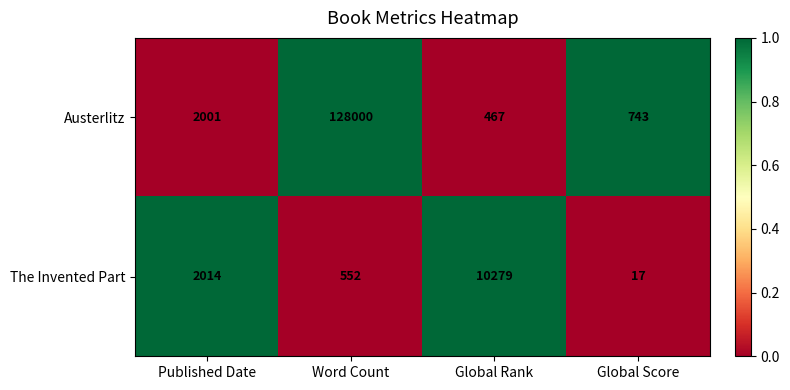

At which category does the chart reach its peak across all series?

Word Count